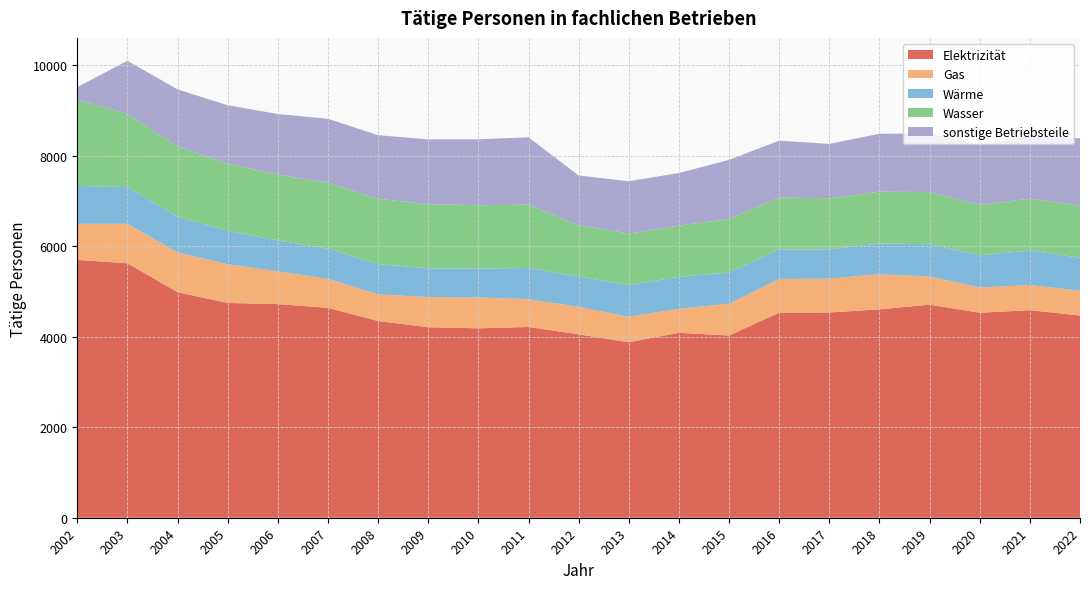

Reading left to right, transcribe all the data shown in this chart.

Elektrizität: 5697.0	5622.0	4983.0	4746.0	4720.0	4638.0	4347.0	4209.0	4185.0	4215.0	4052.0	3877.0	4086.0	4026.0	4532.0	4535.0	4605.0	4707.9	4530.0	4586.0	4467.9
Gas: 796.0	873.0	877.0	856.0	723.0	640.0	588.0	666.0	682.0	613.0	607.0	565.0	531.0	703.0	742.0	750.0	774.0	621.5	558.0	555.0	548.9
Wärme: 839.0	808.0	791.0	739.0	684.0	667.0	669.0	635.0	638.0	690.0	670.0	699.0	705.0	687.0	654.0	645.0	680.0	713.4	712.0	763.0	727.9
Wasser: 1908.0	1620.0	1554.0	1483.0	1453.0	1460.0	1442.0	1419.0	1399.0	1399.0	1134.0	1138.0	1132.0	1183.0	1147.0	1128.0	1145.0	1152.3	1114.0	1144.0	1154.7
sonstige Betriebsteile: 273.0	1174.0	1259.0	1290.0	1340.0	1410.0	1406.0	1431.0	1458.0	1488.0	1099.0	1155.0	1163.0	1307.0	1257.0	1202.0	1280.0	1296.0	1317.0	1384.0	1483.0